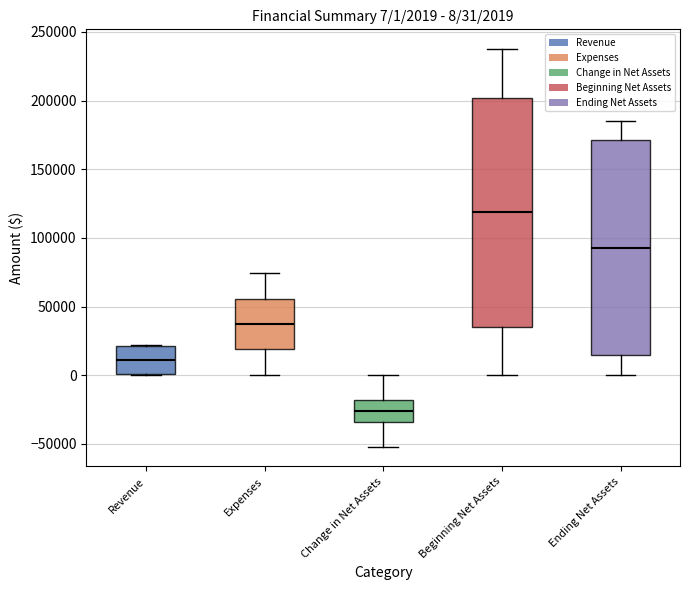

Which box's median line is the highest?

Beginning Net Assets